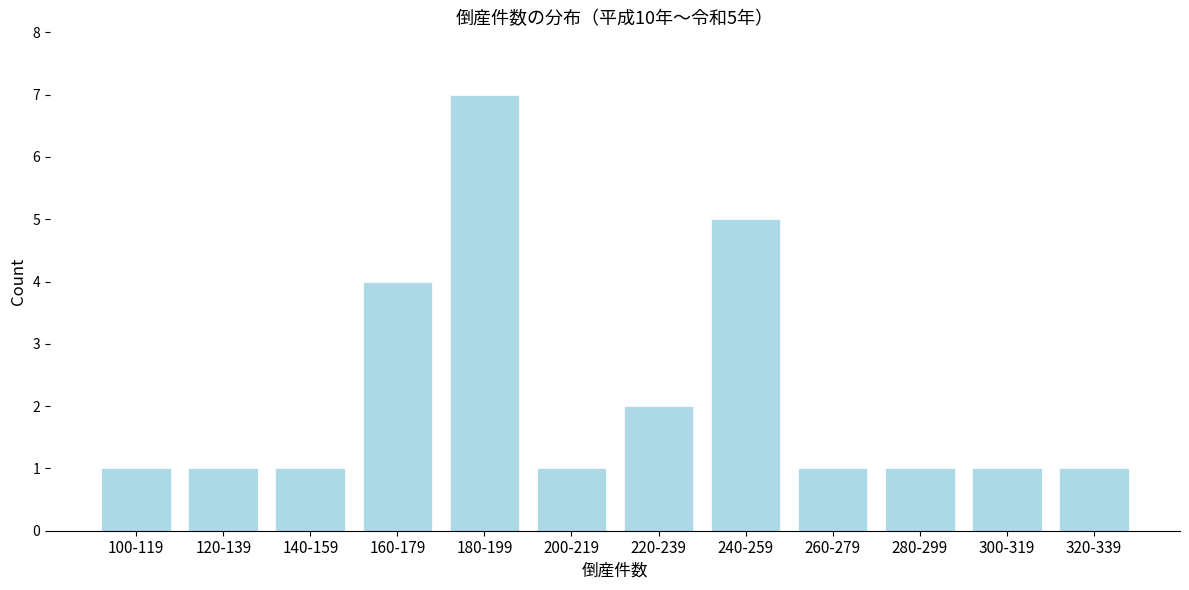

Reading right to left, extract all data points from this chart.

1	1	1	1	5	2	1	7	4	1	1	1